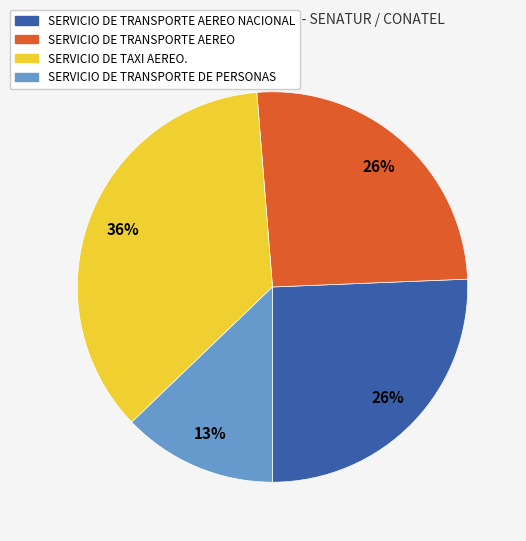

Is there a majority slice in this chart?

No